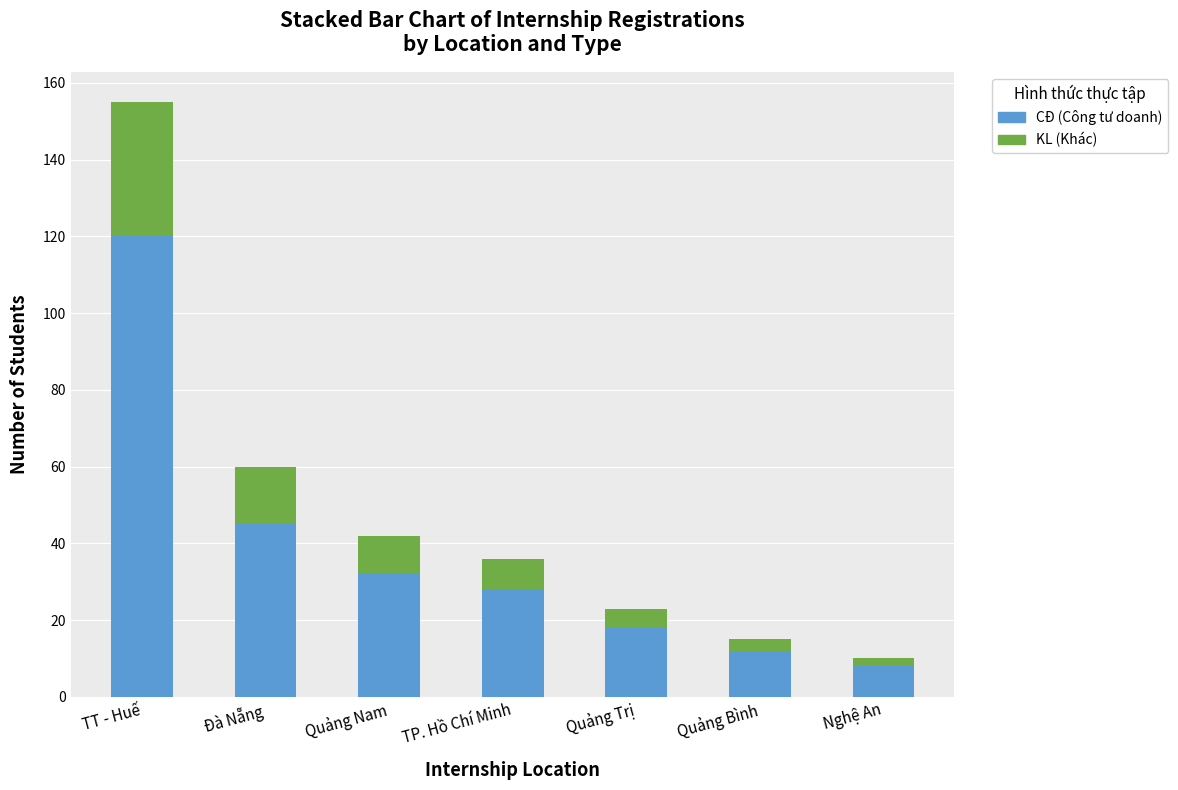

Reading left to right, what are the values for CĐ?

120	45	32	28	18	12	8